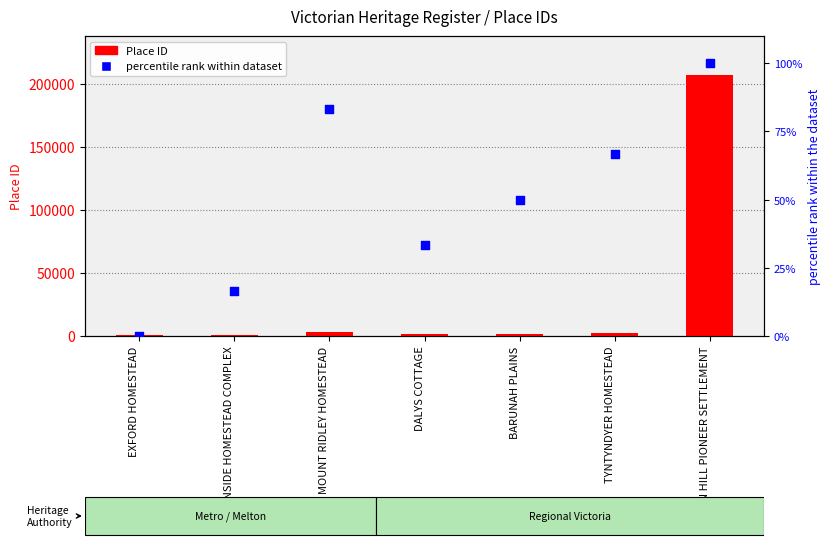

What is the total value across all series at EXFORD HOMESTEAD?

832.0